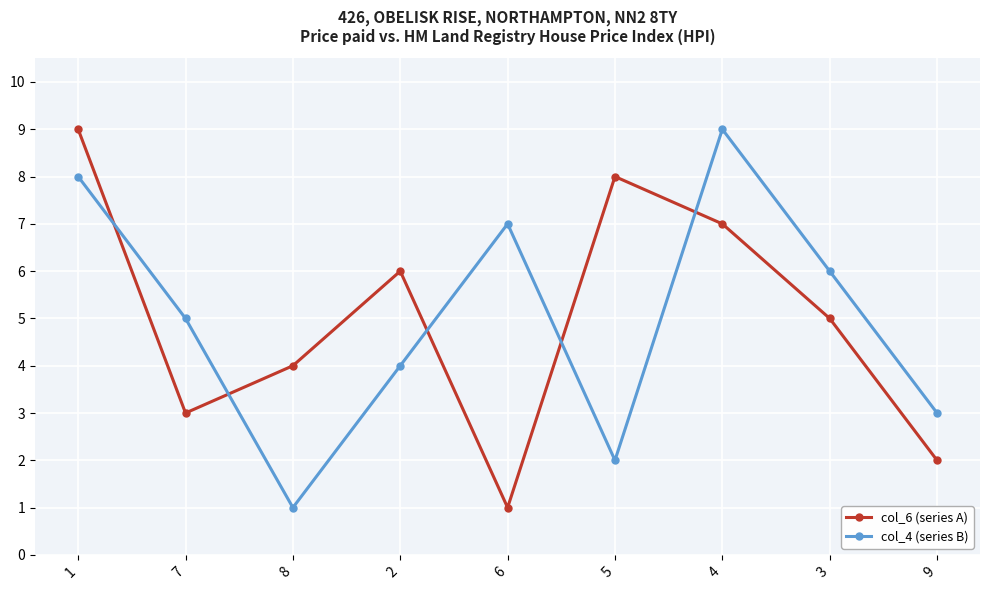

What is the greatest value displayed?

9